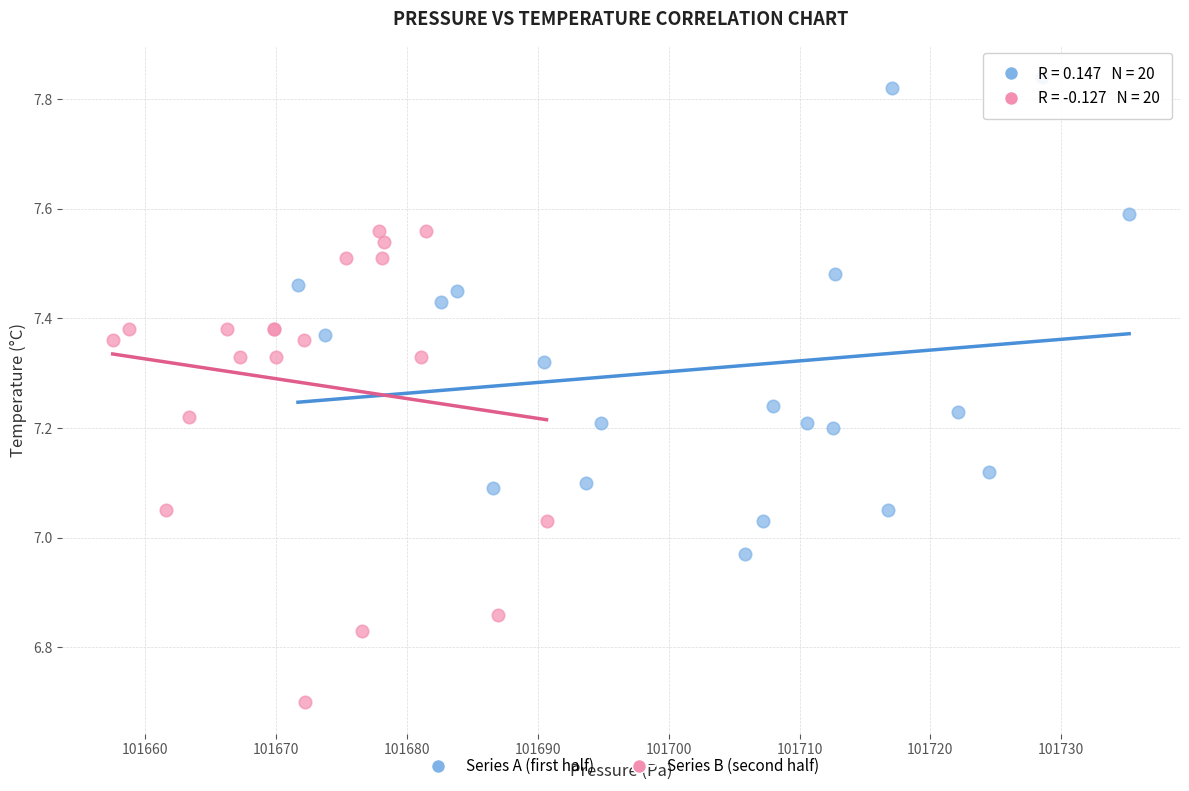

Which series reaches the minimum Y coordinate?

Series B (second half)